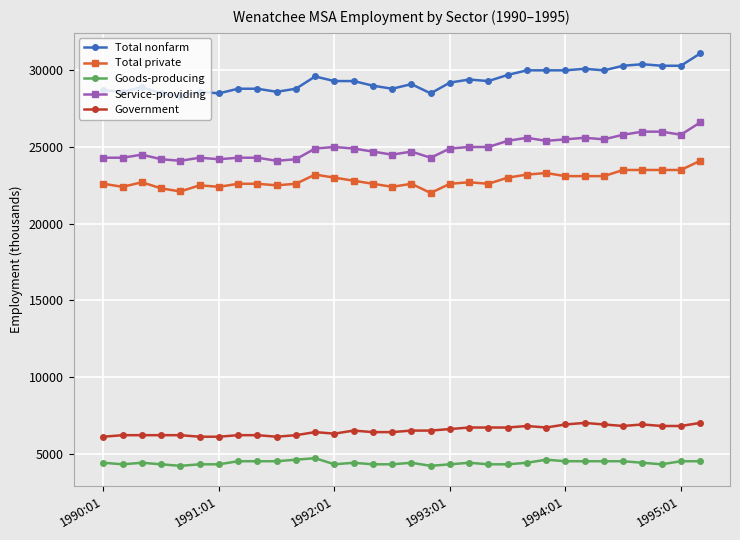

What is the value of the Government point at the 9th from the left?

6200